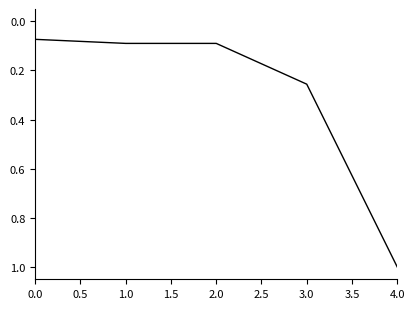

What is the change in value from 2.0 to 4.0?

+0.9